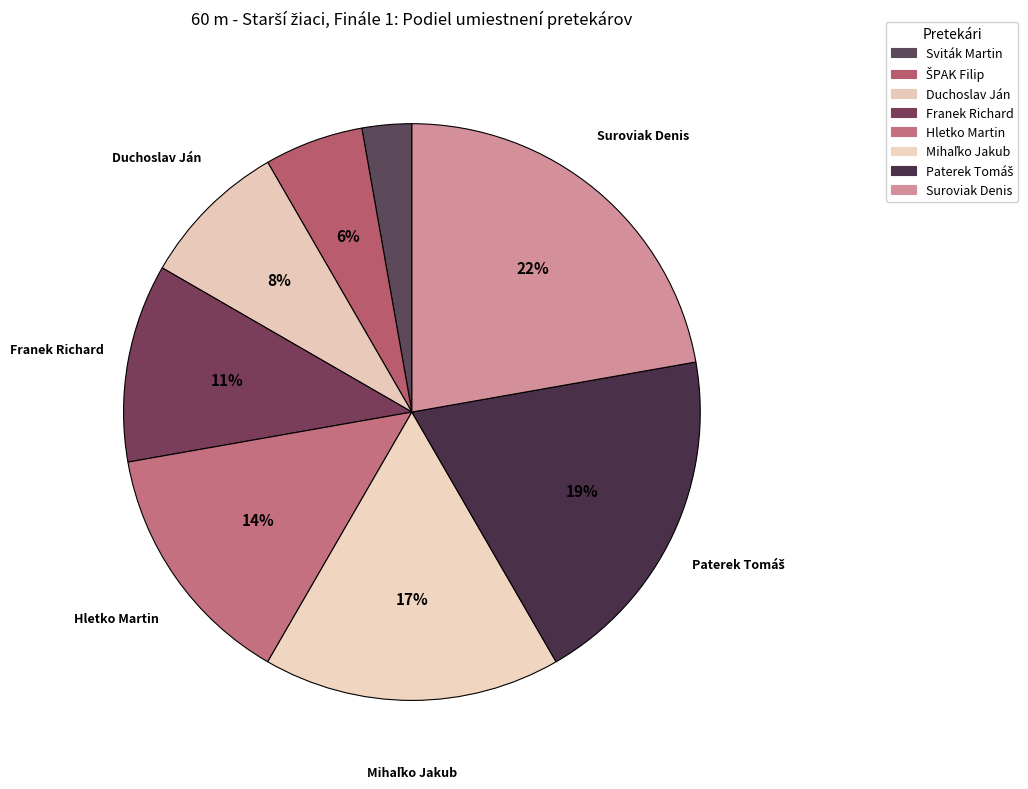

How many slices are in this pie chart?

8